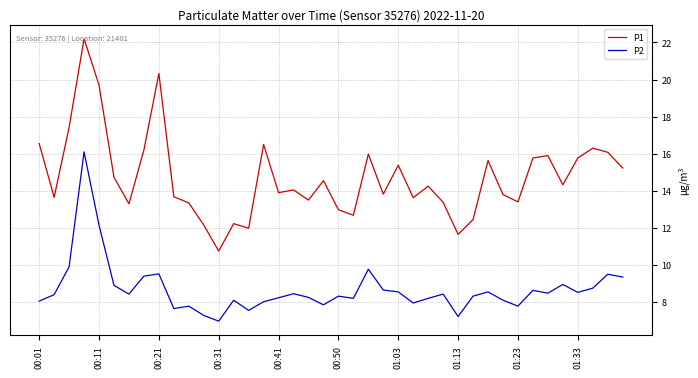

Which series has the widest spread of values?

P1